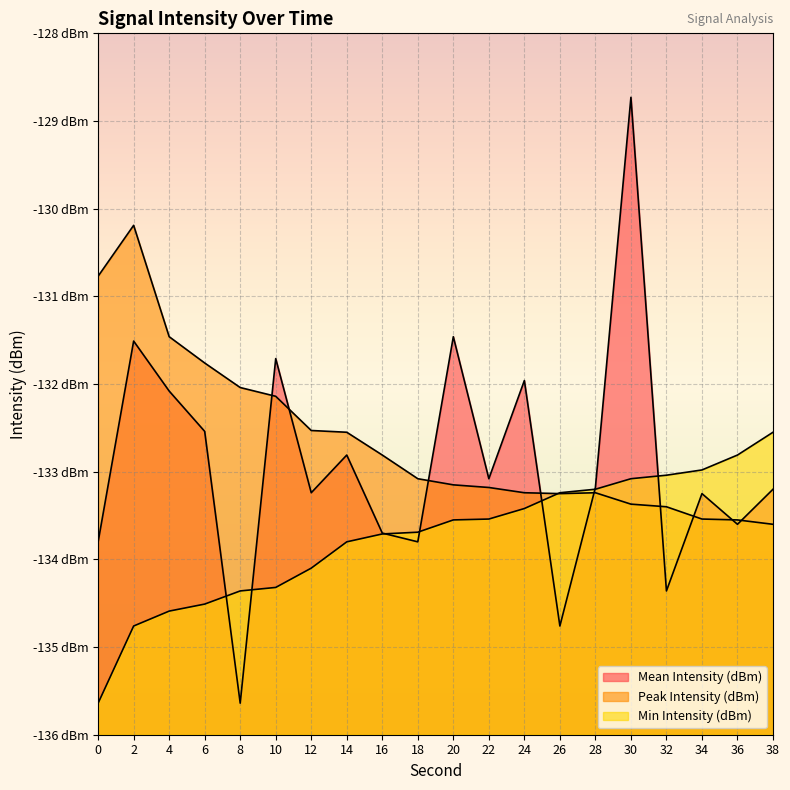

What is the average value of the Mean Intensity (dBm) series?

-132.9